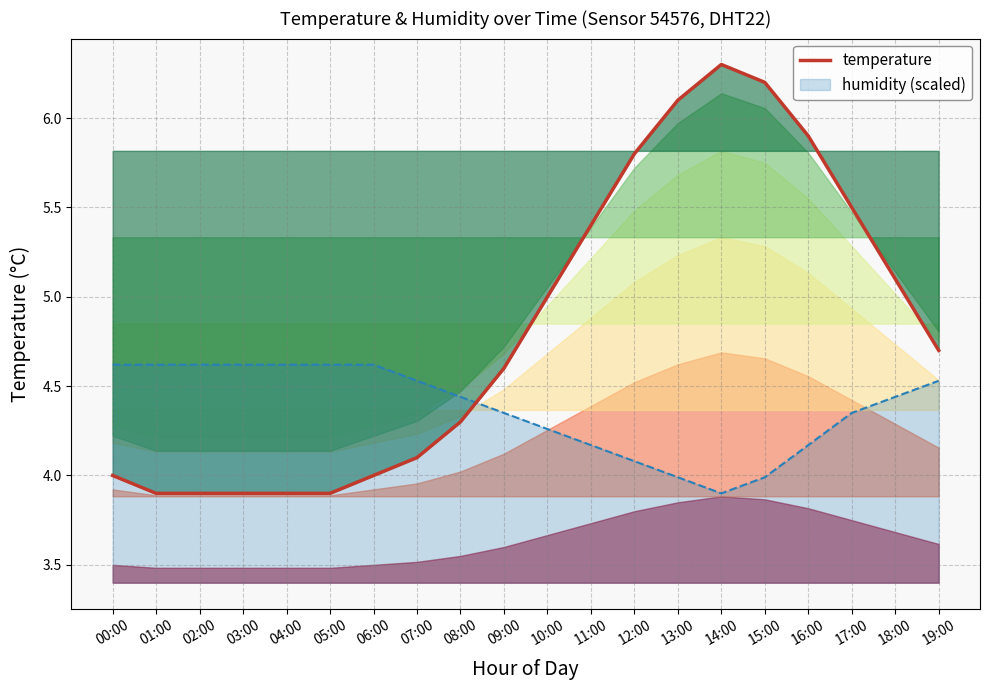

Which label corresponds to the largest value in the chart?

14:00